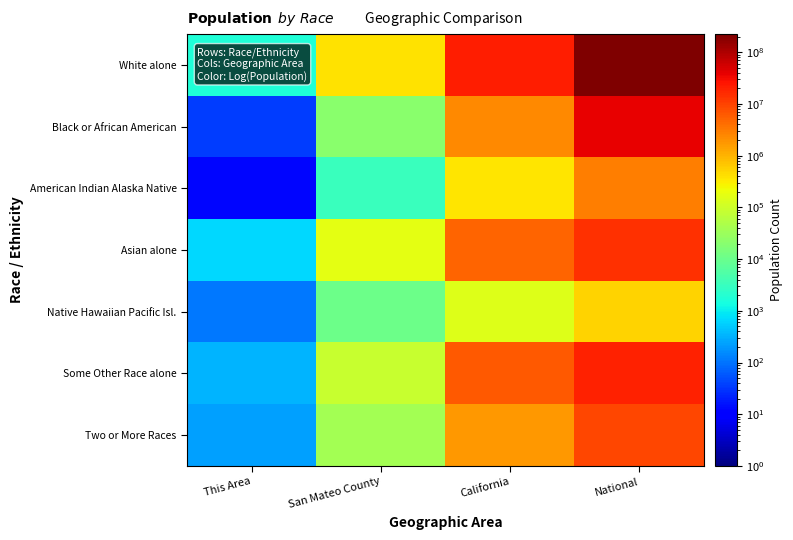

Rank the series by their maximum value, from highest to lowest.

White alone, Black or African American, Some Other Race alone, Asian alone, Two or More Races, American Indian Alaska Native, Native Hawaiian Pacific Isl.